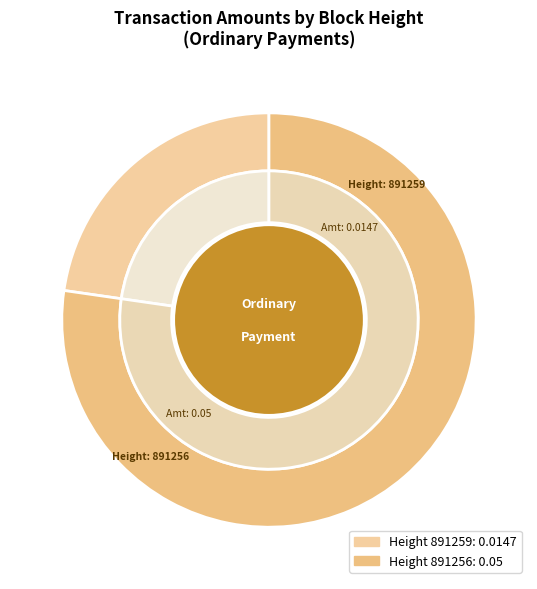

Which slice is the smallest?

891259